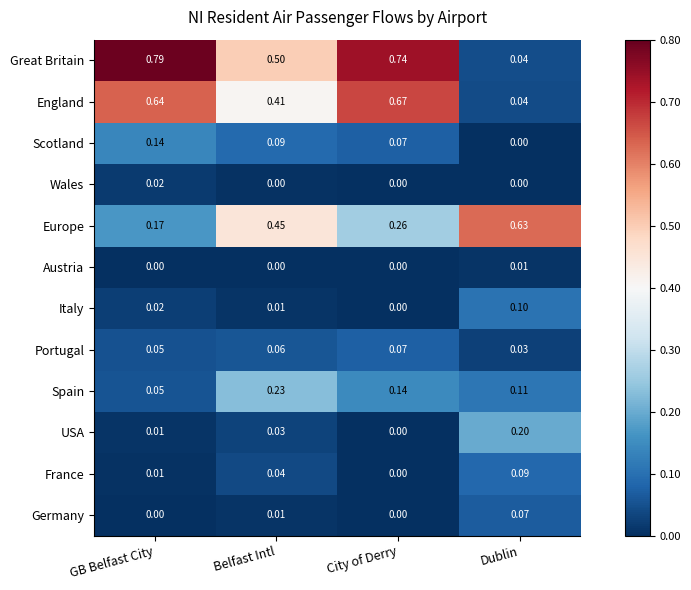

Which series changed the most between Belfast Intl and City of Derry?

England